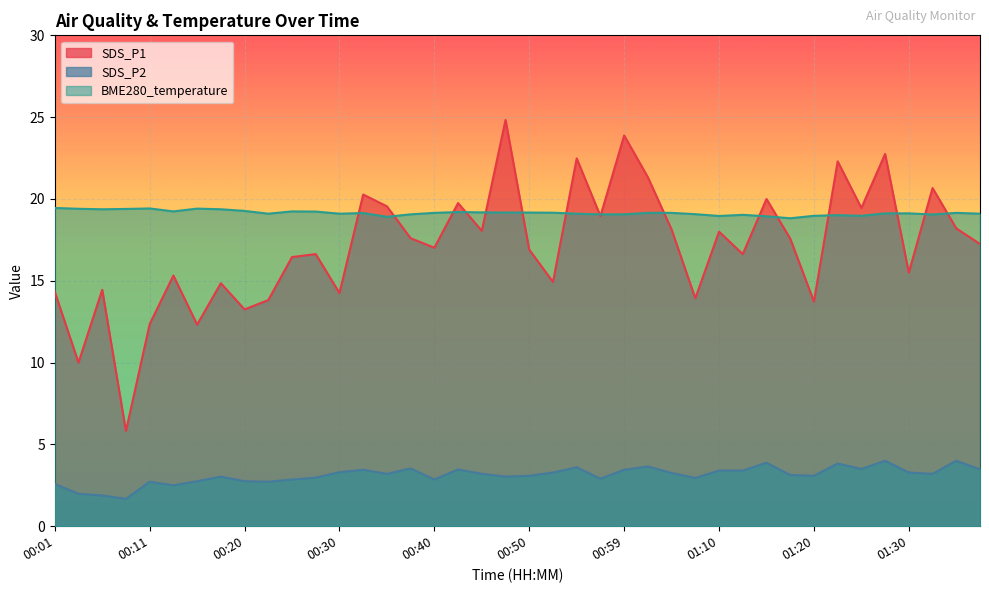

Which category has the lowest value in the BME280_temperature series?

01:17